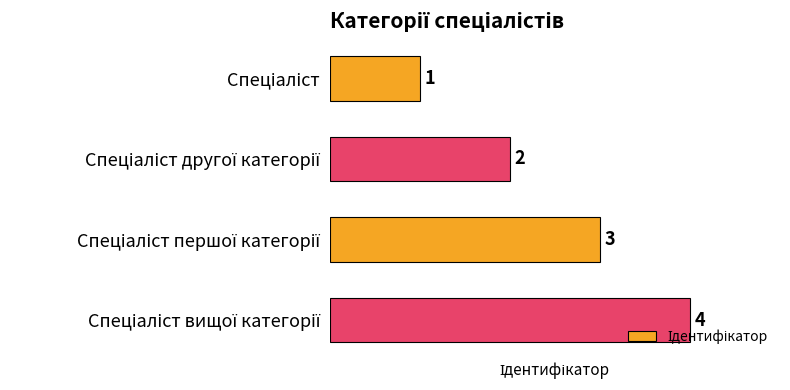

Count the values in the range 2 to 4.

3